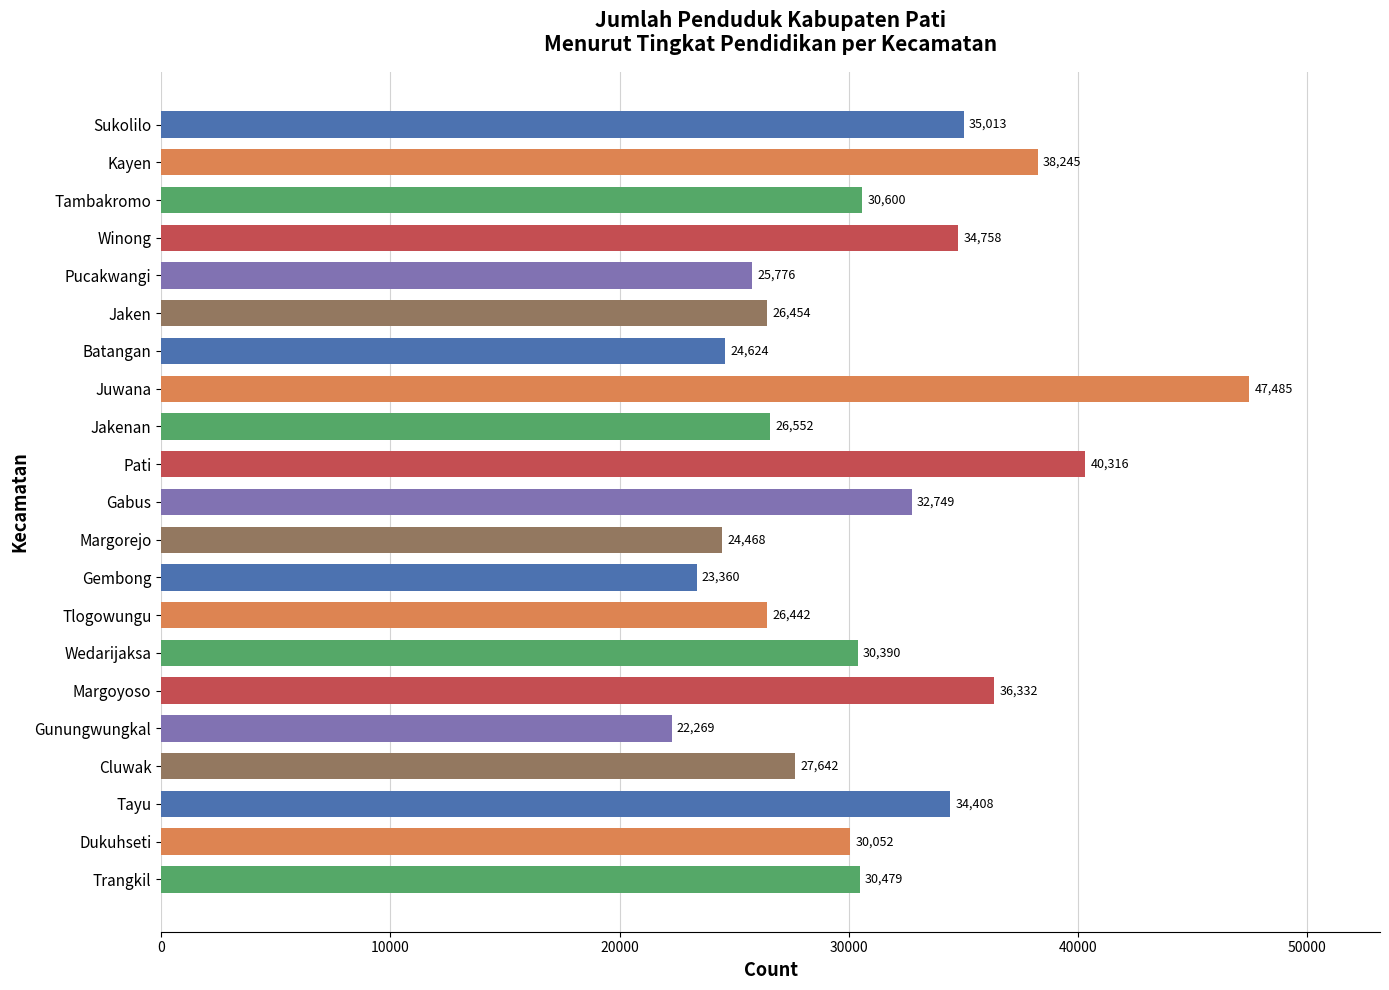

Rank the categories by value from lowest to highest.

Gunungwungkal, Gembong, Margorejo, Batangan, Pucakwangi, Tlogowungu, Jaken, Jakenan, Cluwak, Dukuhseti, Wedarijaksa, Trangkil, Tambakromo, Gabus, Tayu, Winong, Sukolilo, Margoyoso, Kayen, Pati, Juwana